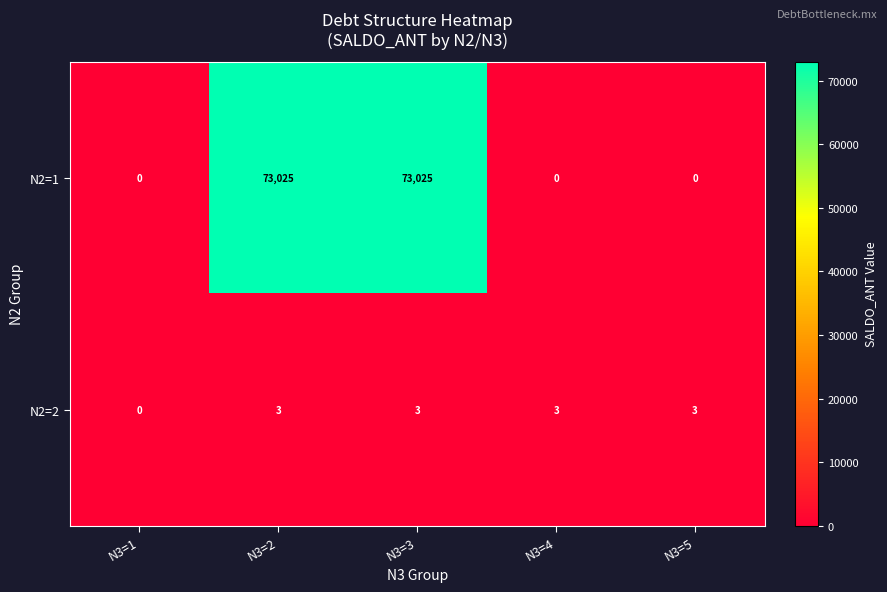

The N2=2 series shows 1 at N3=1. True or false?

False